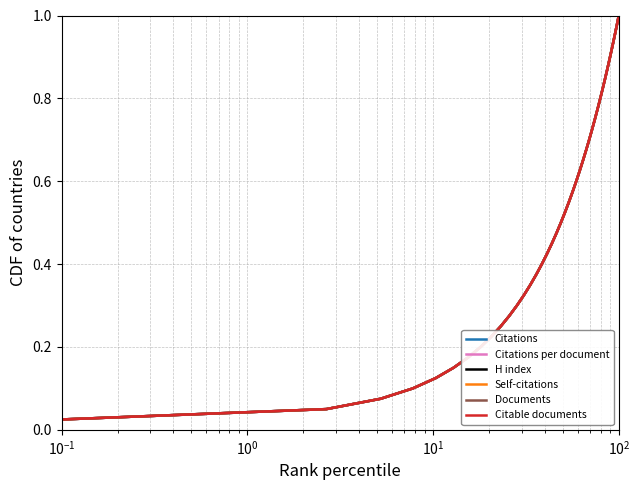

Which series has the widest spread of values?

Citations